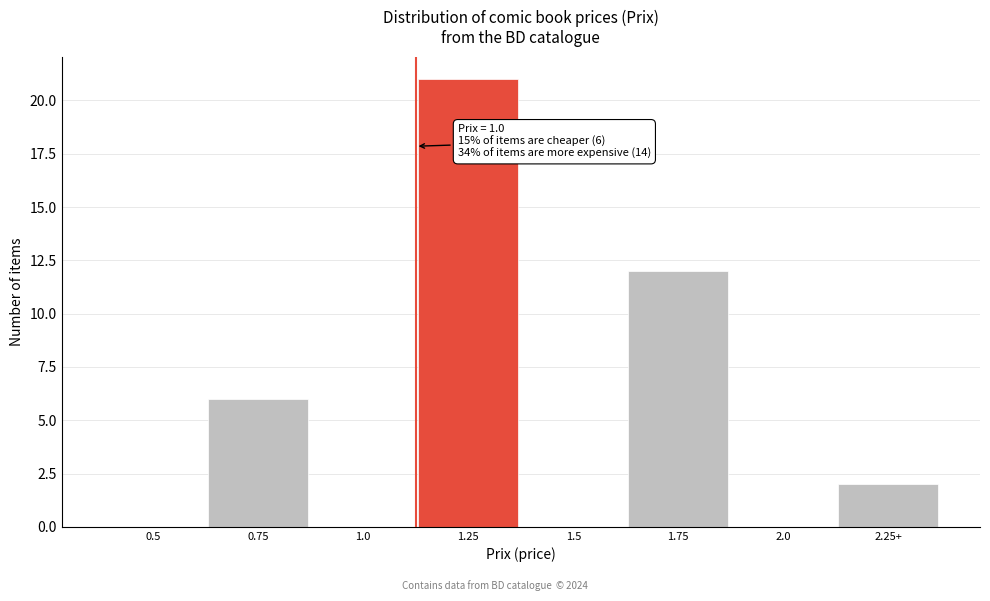

Reading left to right, what are all the values shown in this chart?

0.5=0	0.75=6	1.0=0	1.25=21	1.5=0	1.75=12	2.0=0	2.25+=2